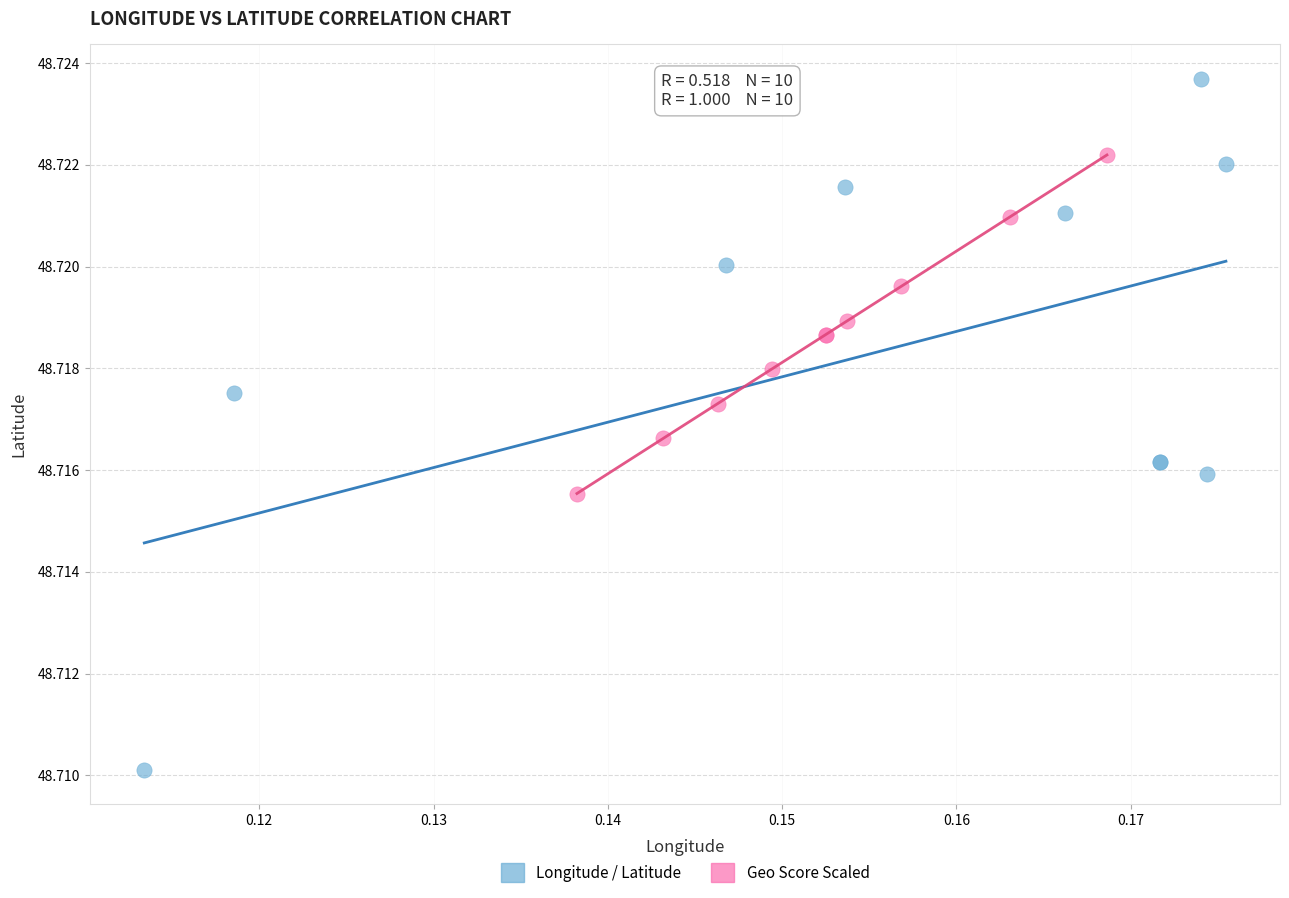

What are all the series names shown in the legend?

Longitude / Latitude, Geo Score Scaled